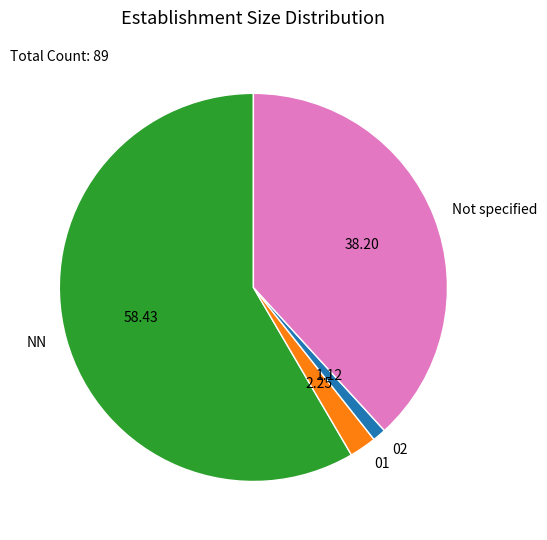

Which slice is the largest?

NN